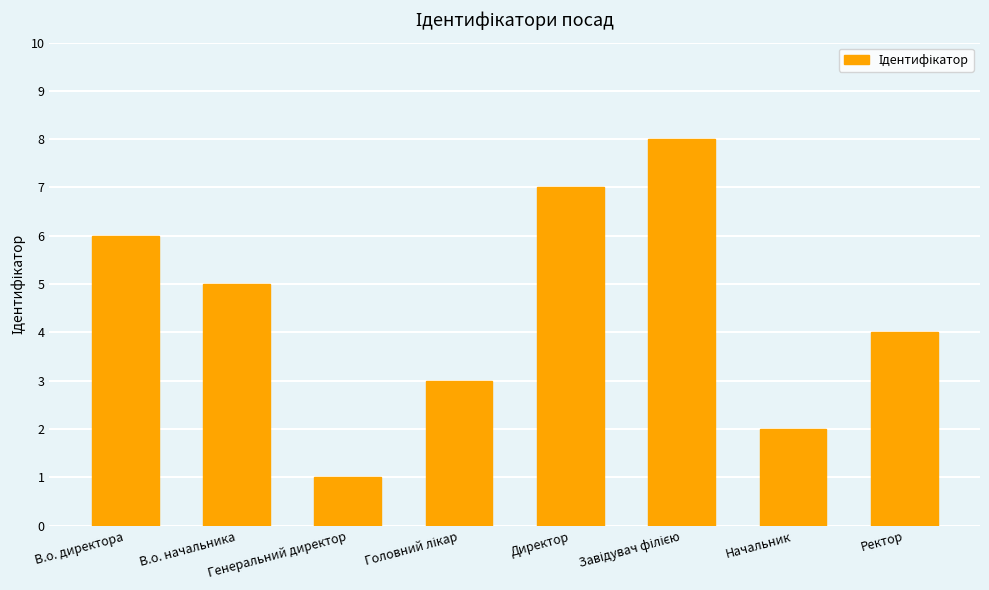

What is the difference between the maximum and minimum values?

7